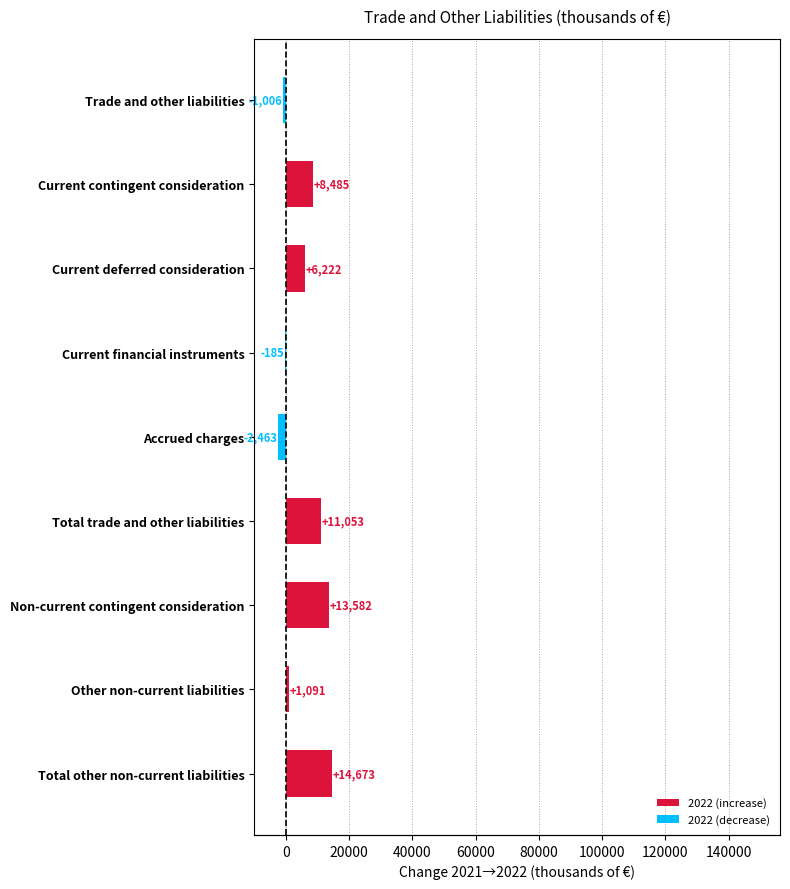

What is the label of the 9th bar from the left?

Total other non-current liabilities